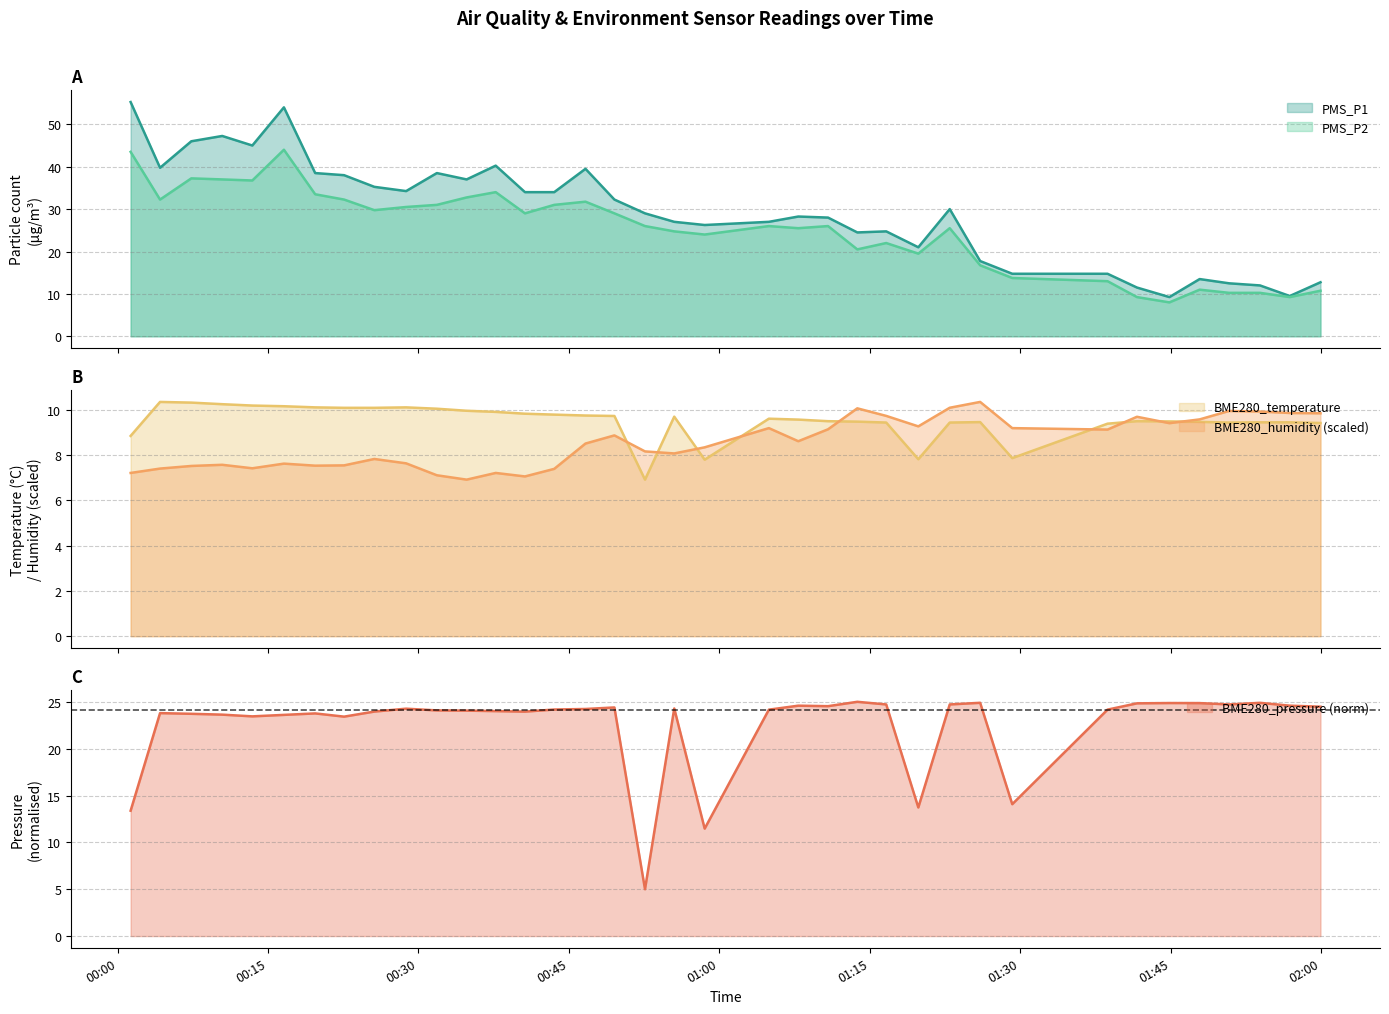

What is the difference between the second highest and second lowest values in the BME280_temperature series?

2.5